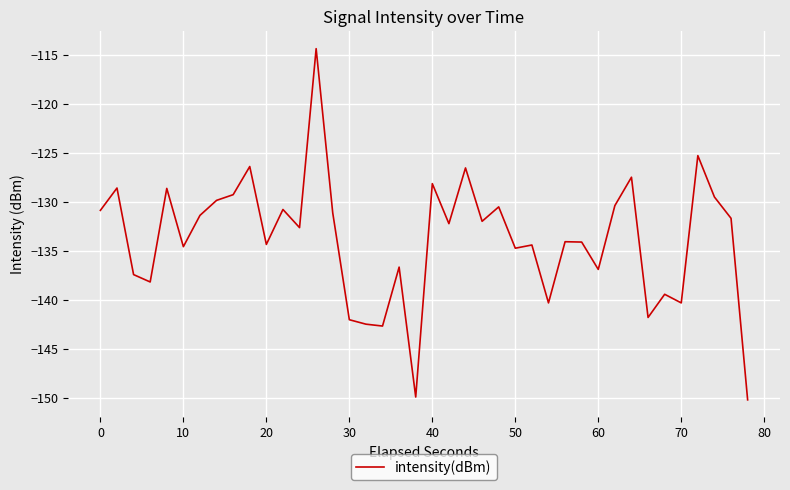

What is the sum of all values?

-5352.0